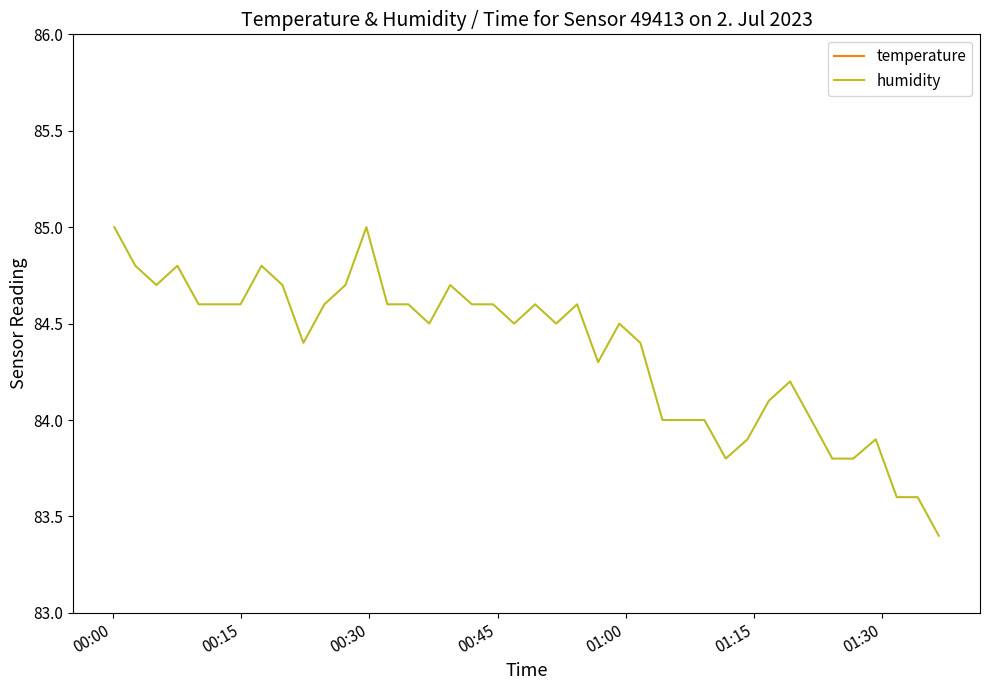

What is the minimum value for temperature?

18.4